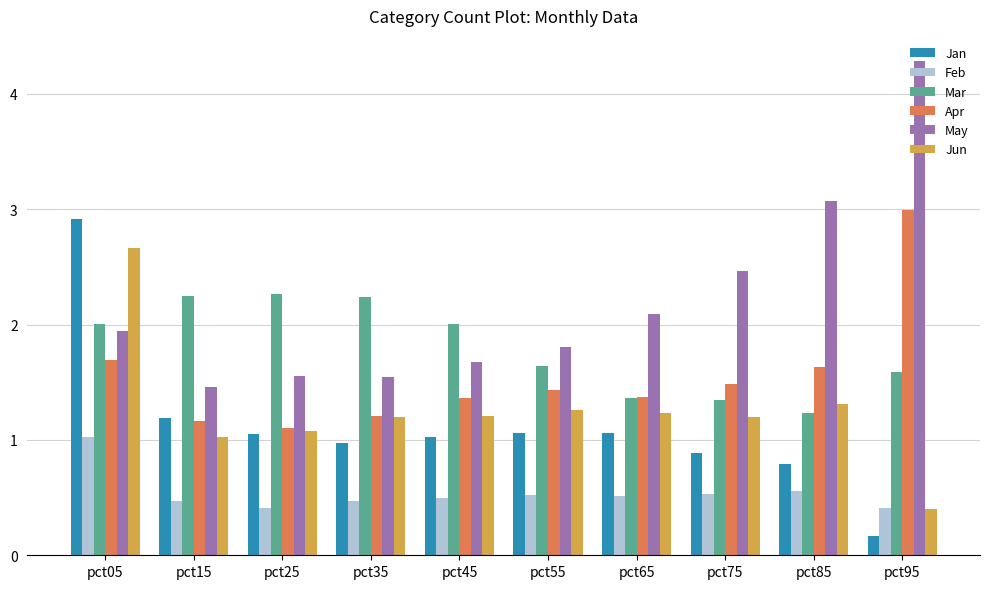

What is the value of the May bar at the 9th from the left?

3.1